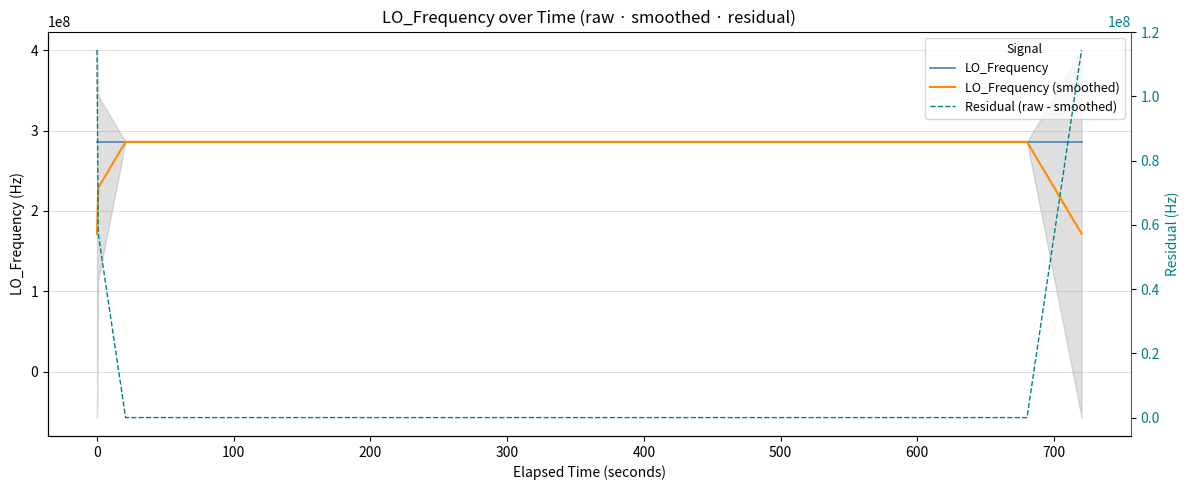

What is the label of the 9th point from the left?

700